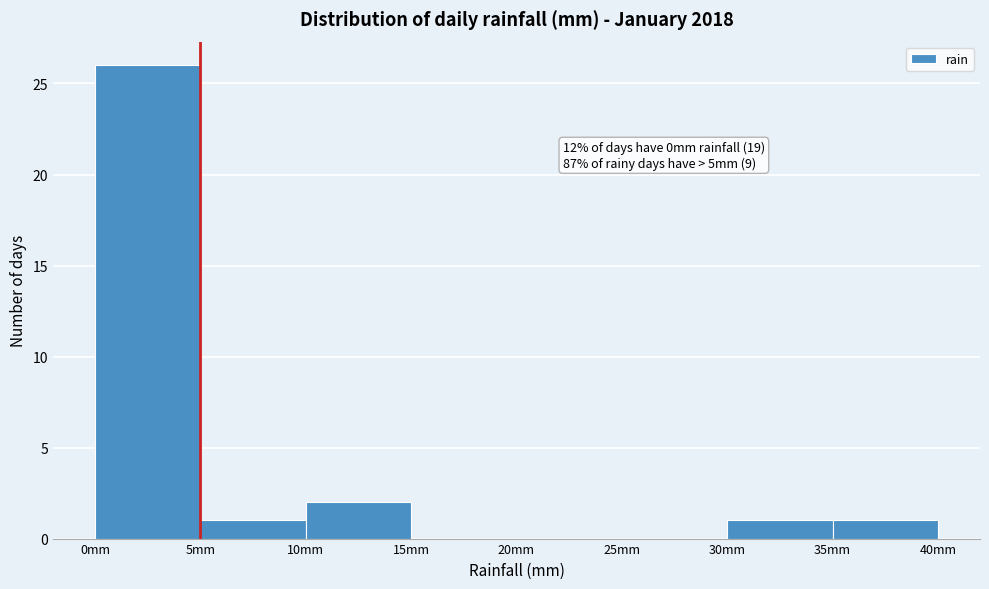

Over which range of the x-axis is the bar tallest?

0 to 5